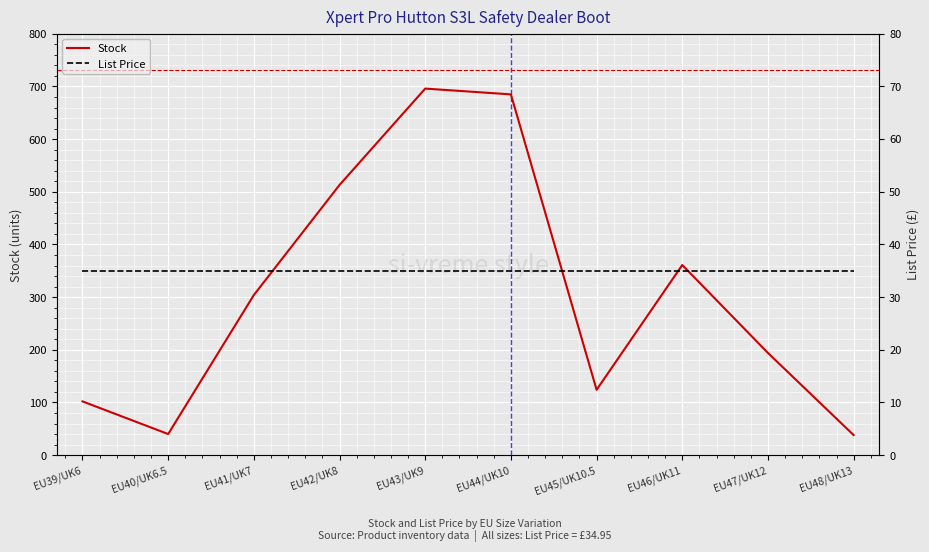

What is the label of the 8th point from the right?

EU41/UK7